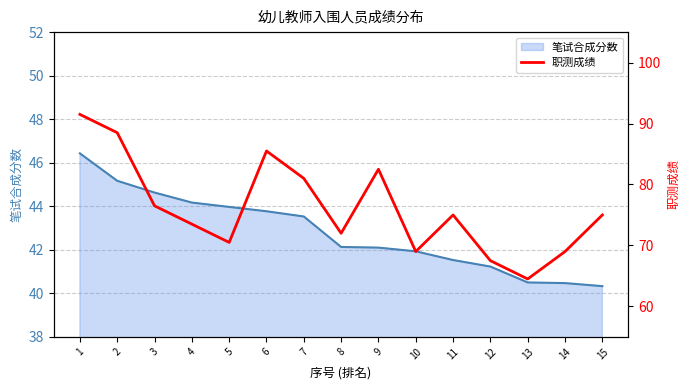

Does the chart have visible grid lines?

Yes